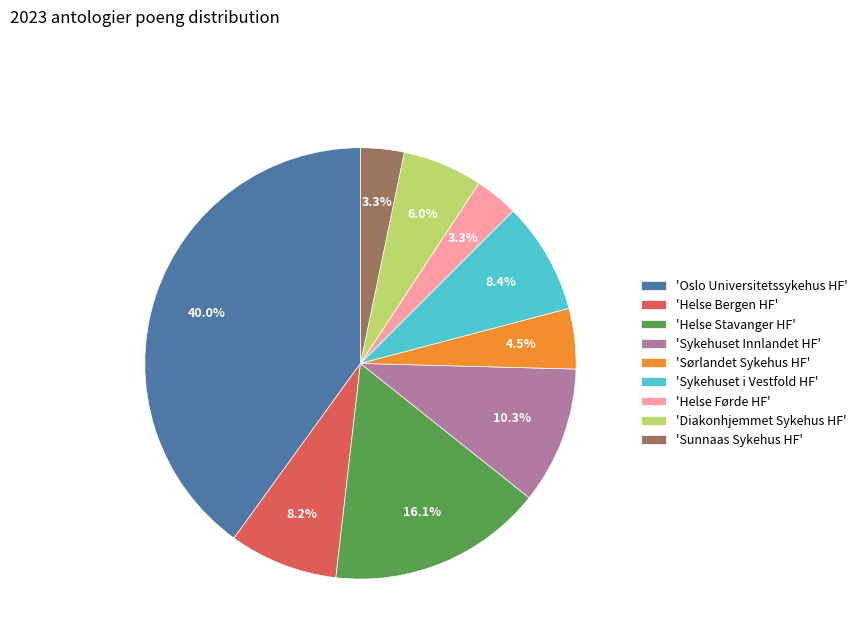

Is the sum of 'Sykehuset i Vestfold HF' and 'Sunnaas Sykehus HF' greater than half?

No